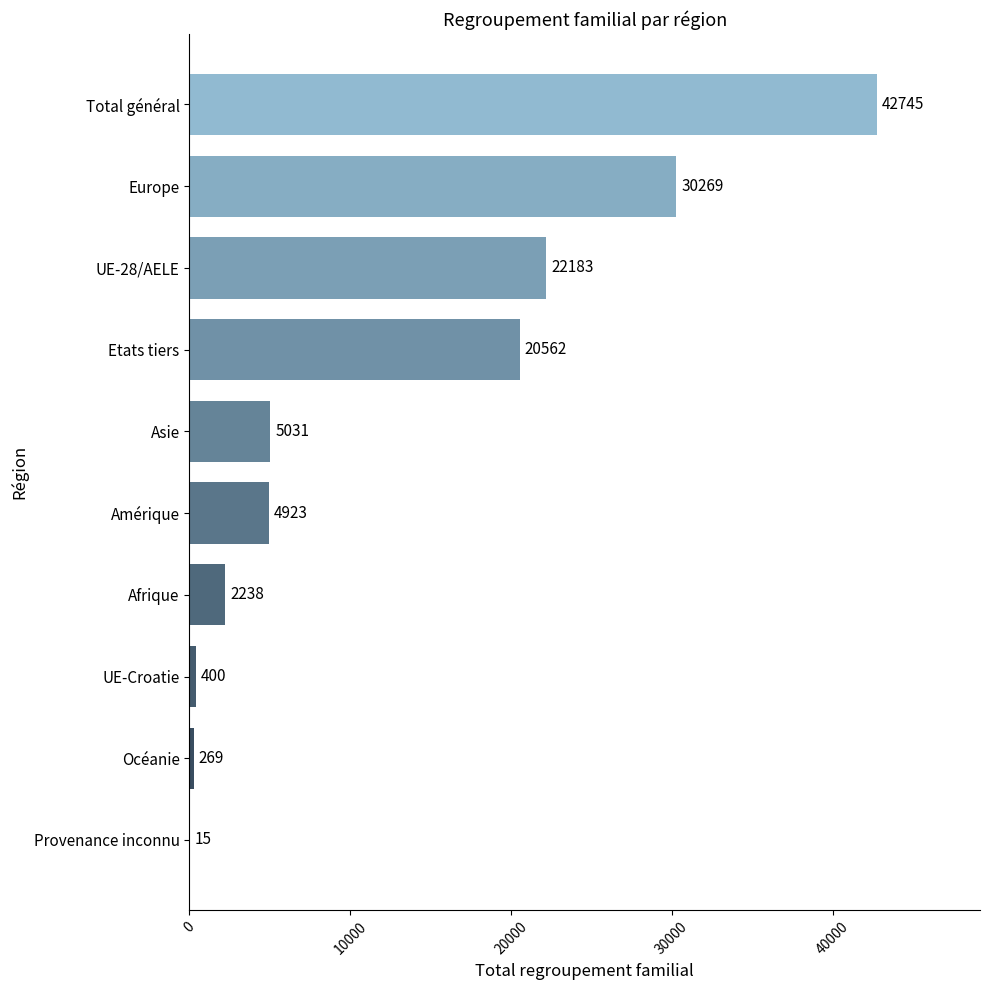

How many series are shown in this chart?

1